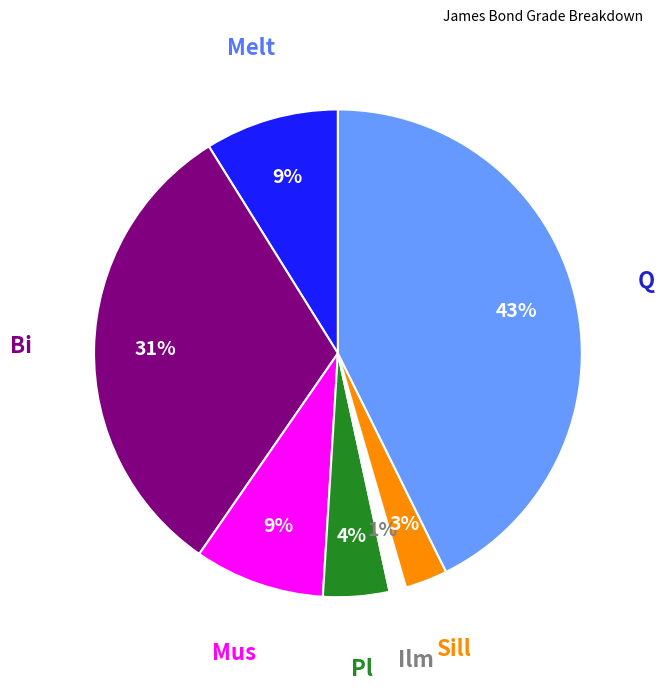

Is there any slice that represents more than half of the pie?

No